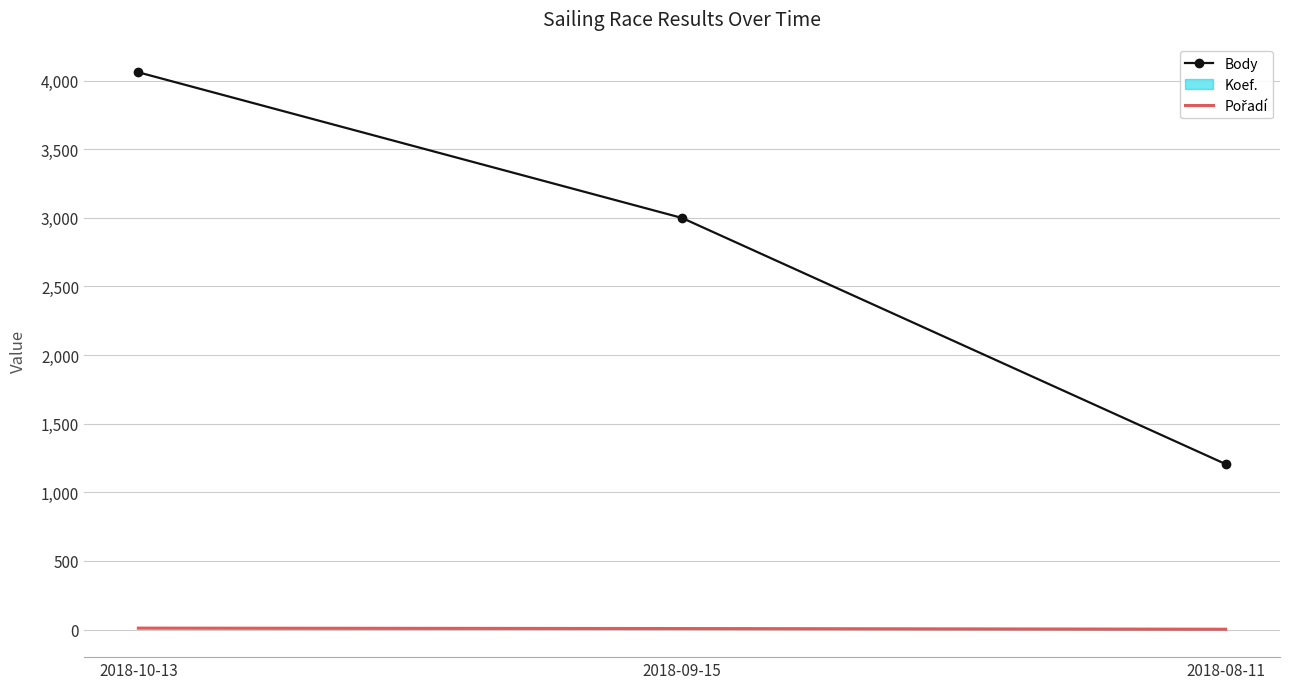

Reading left to right, what are all the values shown in this chart?

Body: 2018-10-13=4060	2018-09-15=2999	2018-08-11=1206
Pořadí: 2018-10-13=11	2018-09-15=8	2018-08-11=3